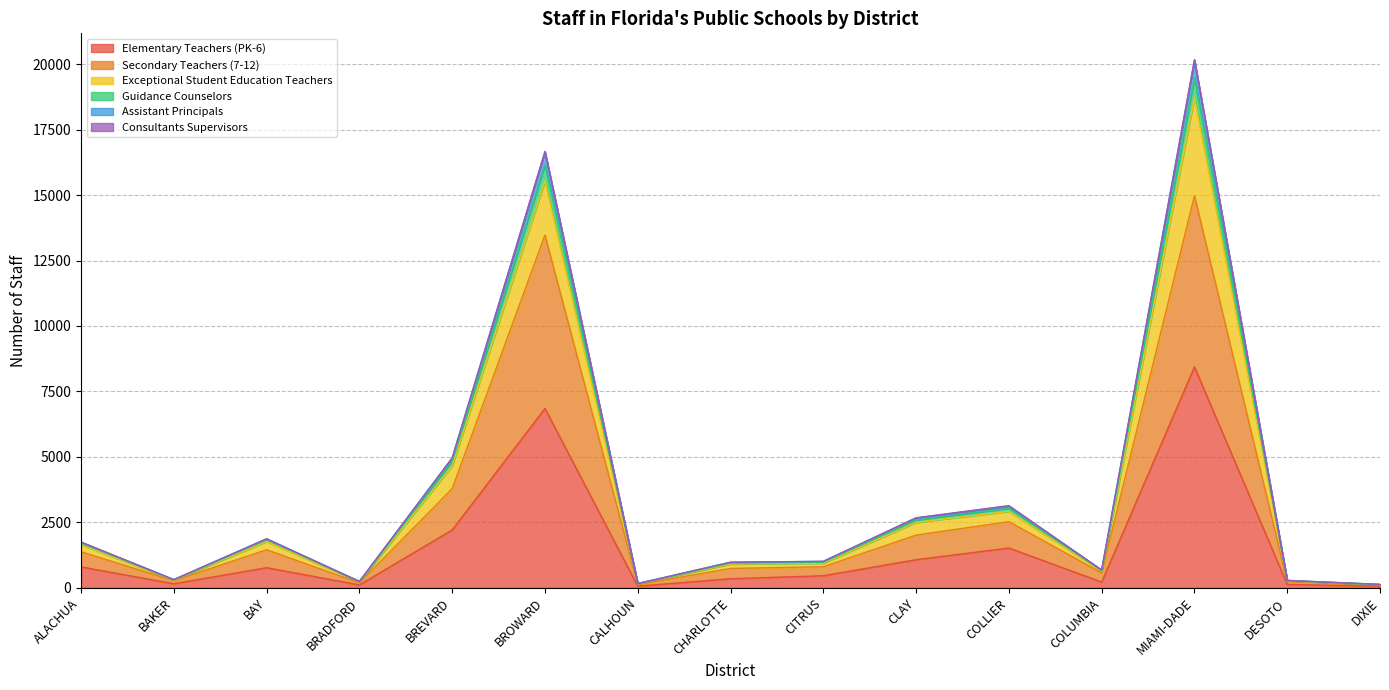

True or false: Elementary Teachers (PK-6) has a value of 1520 at COLLIER.

True